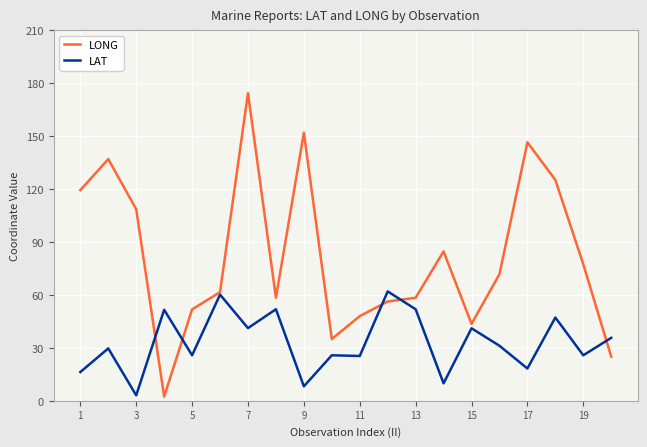

Rank the series by their average value, from lowest to highest.

LAT, LONG